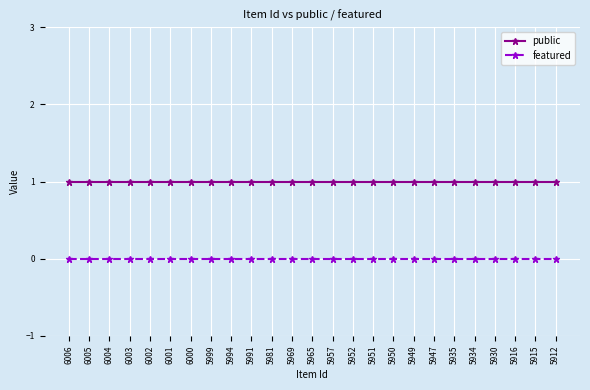

What is the maximum value for public?

1